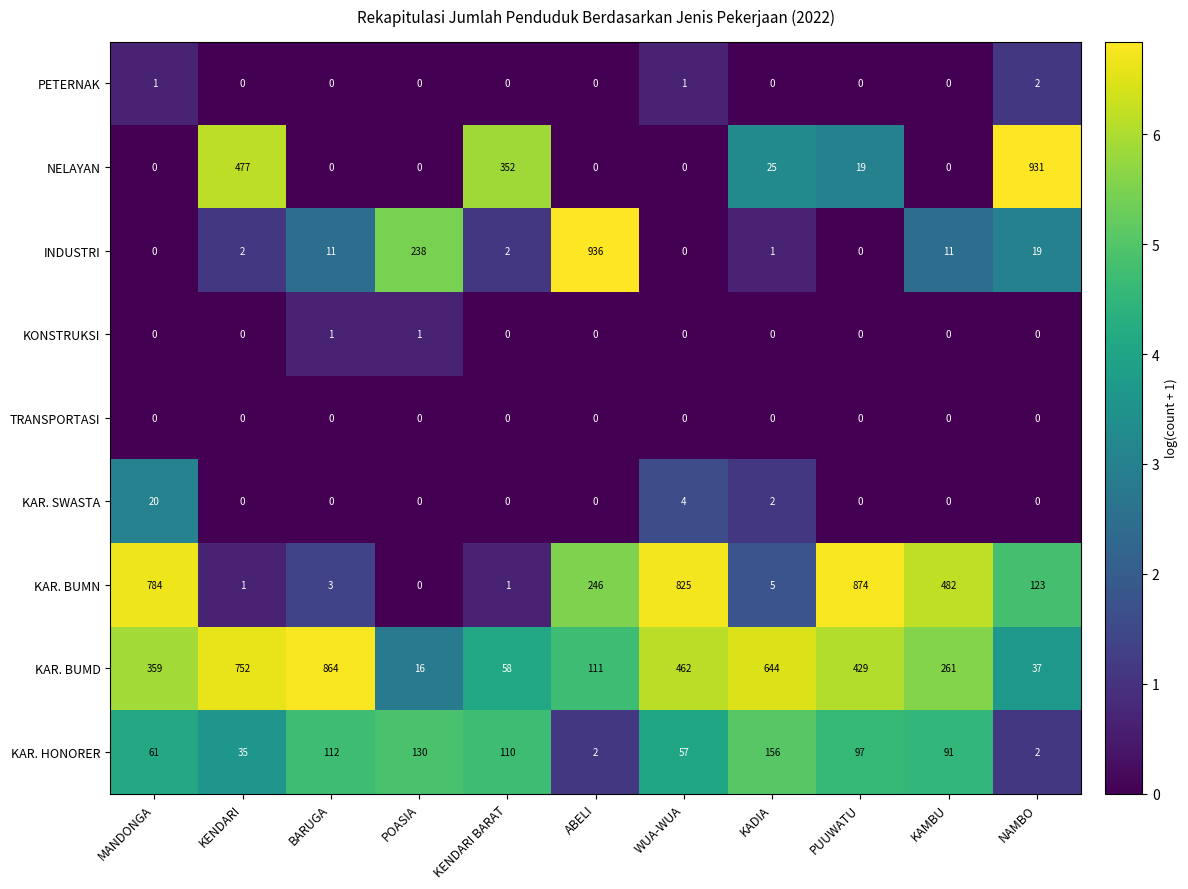

At which category does the chart reach its peak across all series?

ABELI